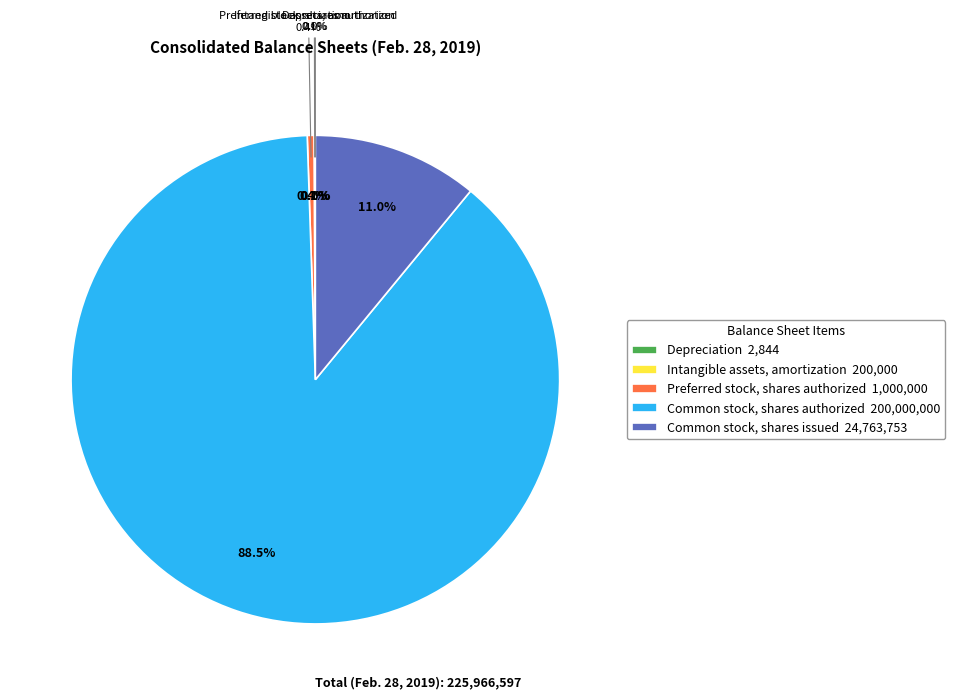

The Common stock, shares issued slice represents 11% of the pie. True or false?

True